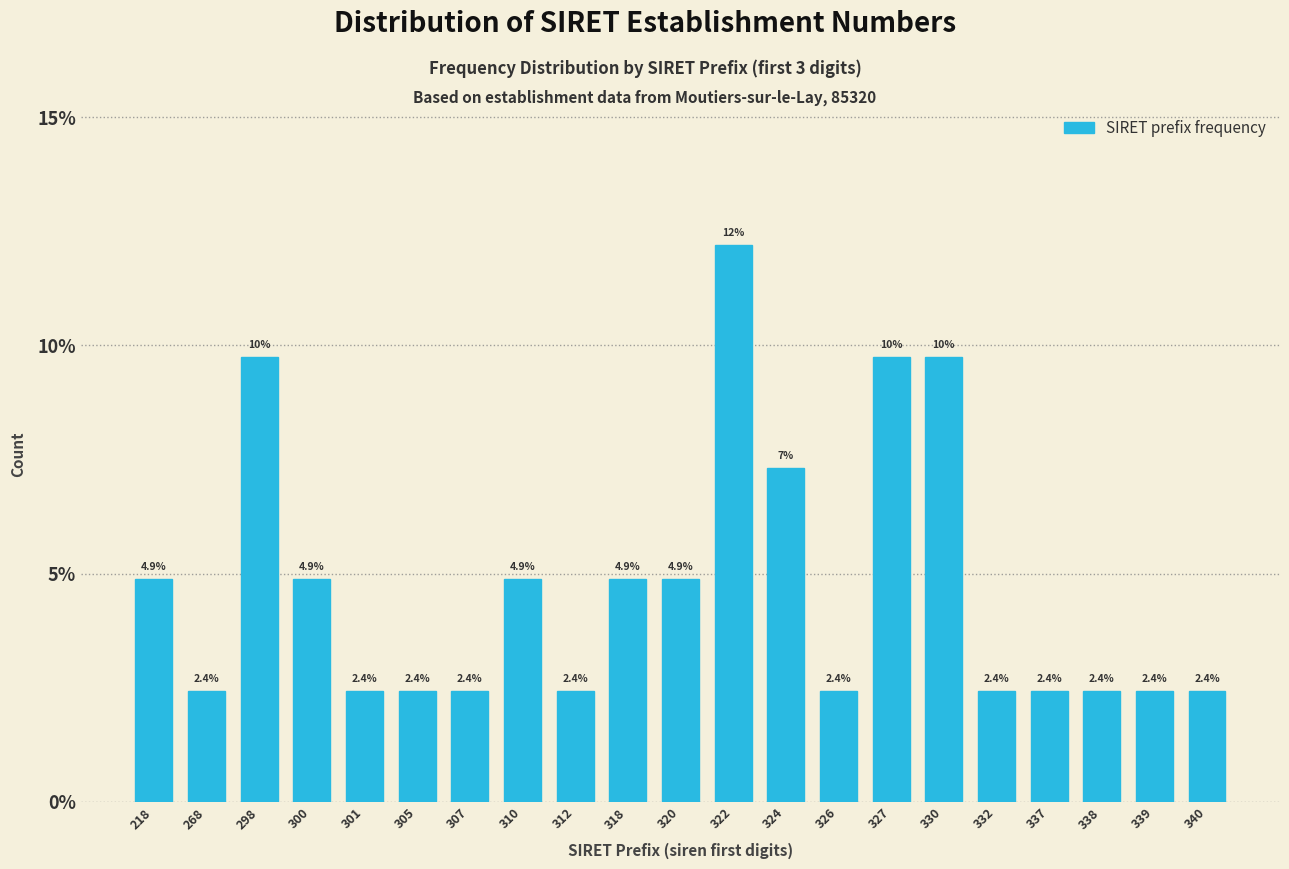

Reading right to left, what are all the values shown in this chart?

2.4	2.4	2.4	2.4	2.4	9.8	9.8	2.4	7.3	12.2	4.9	4.9	2.4	4.9	2.4	2.4	2.4	4.9	9.8	2.4	4.9